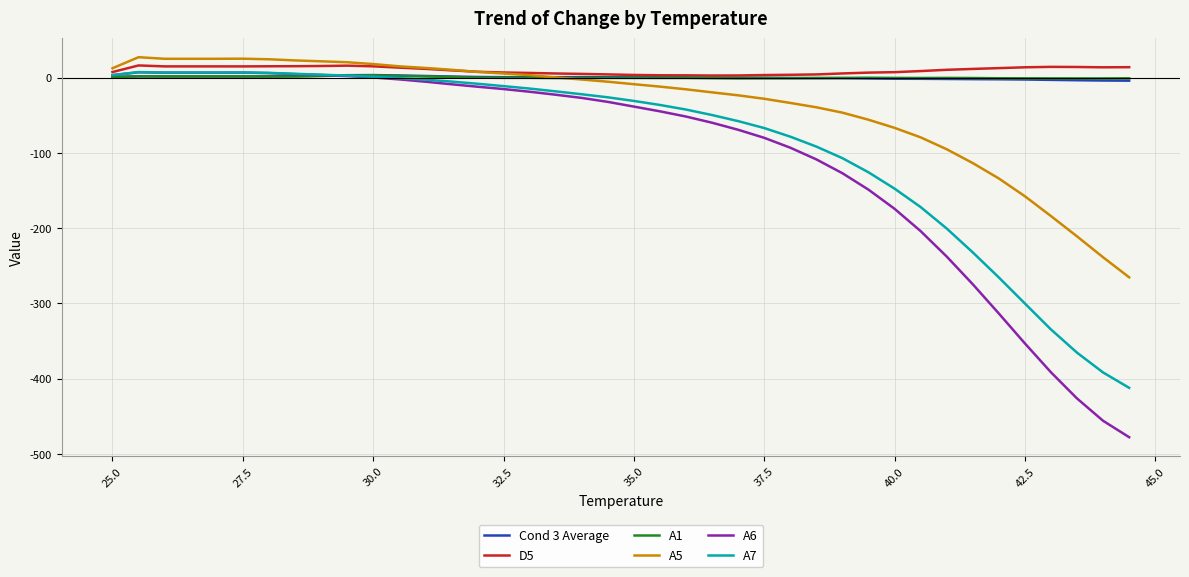

Which series has the widest spread of values?

A6